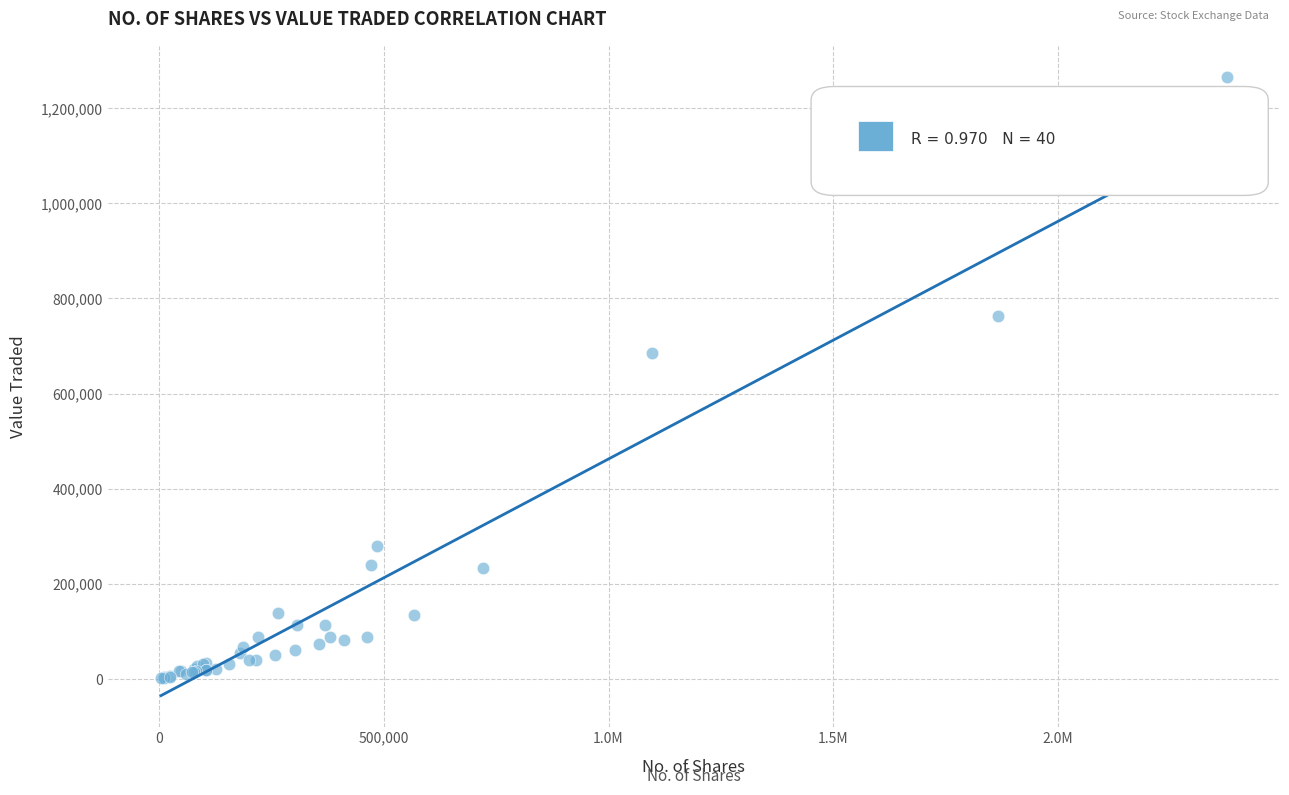

What Y value in the scatter plot is closest to 633816?

685473